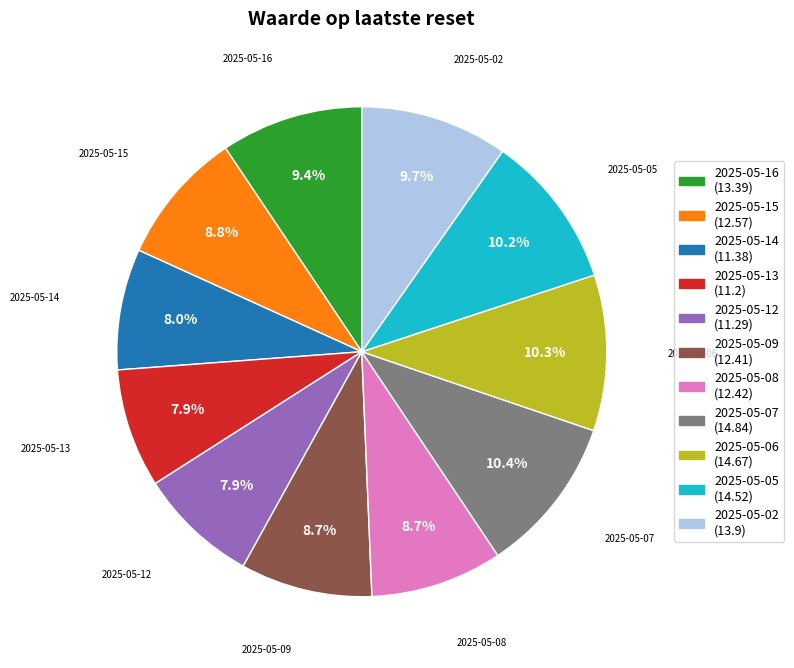

What is the ratio of the value at 2025-05-08 to the value at 2025-05-09?

1.0